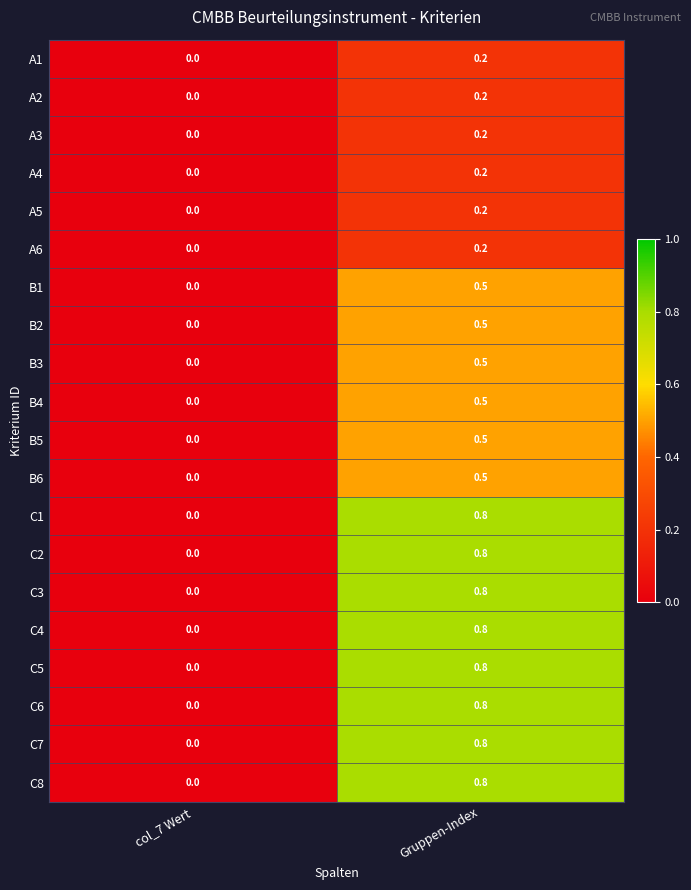

At which category is the sum across all series the highest?

Gruppen-Index